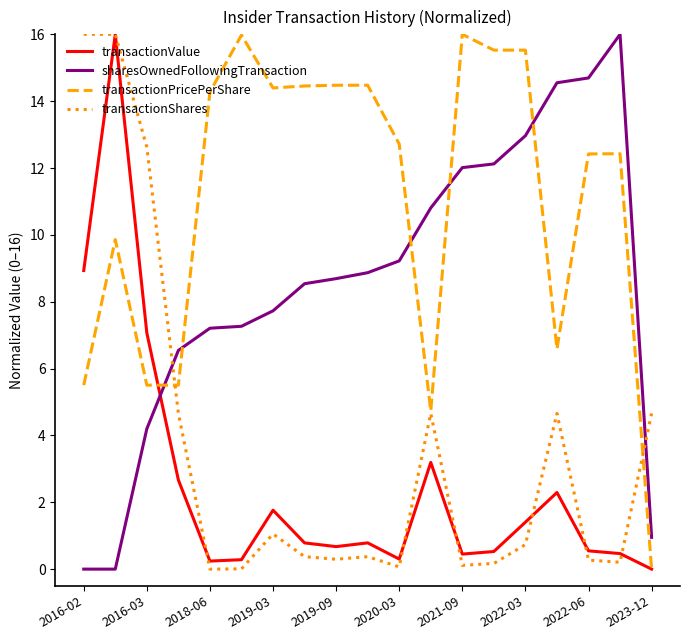

Which series has the largest total across all categories?

transactionPricePerShare